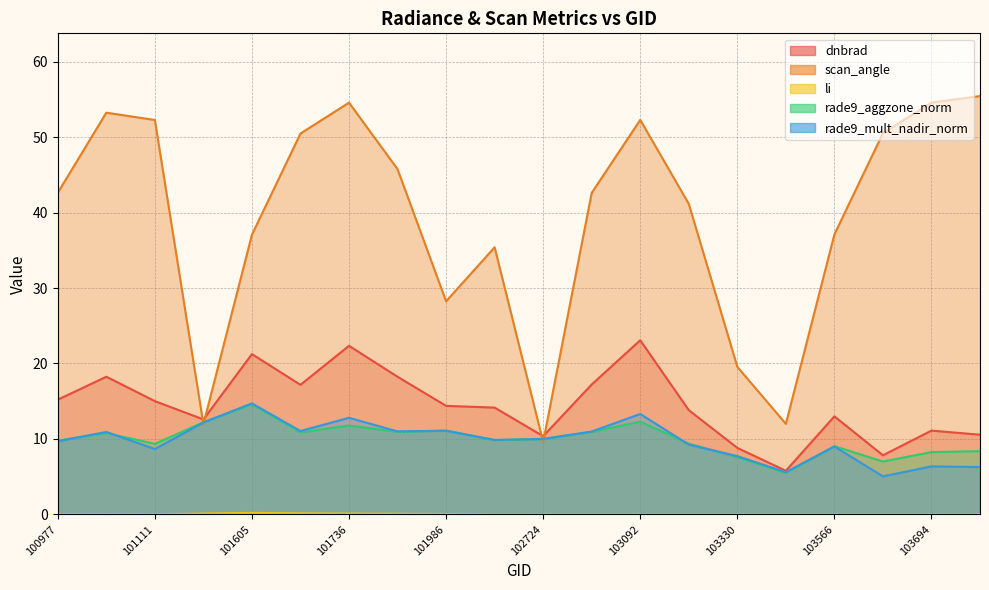

True or false: rade9_aggzone_norm and dnbrad intersect in this chart.

False